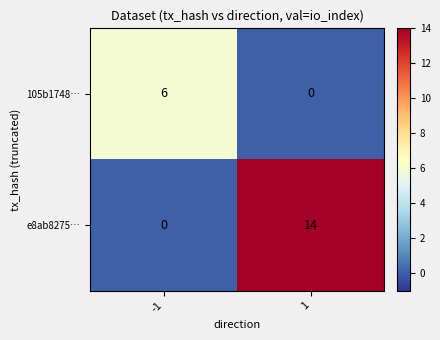

What is the difference between the maximum and minimum values in the 105b1748… series?

6